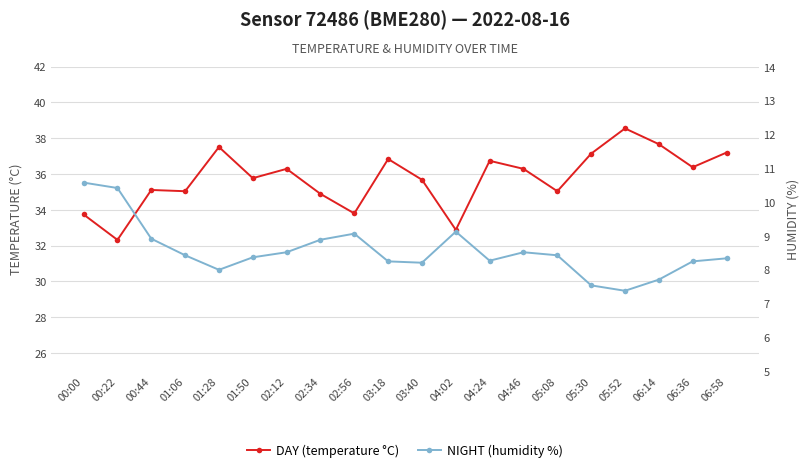

What is the lowest value of the NIGHT (humidity %) series?

7.4